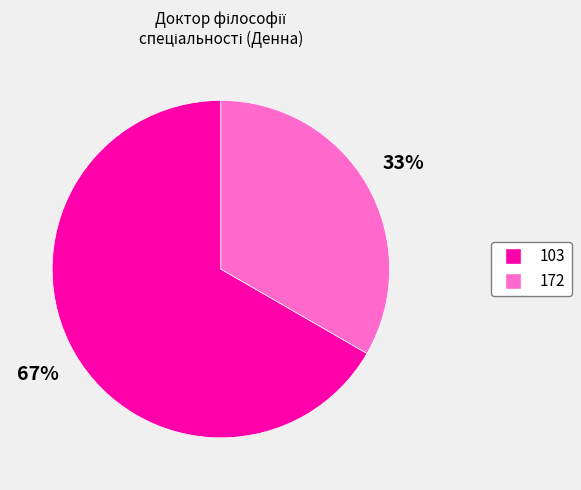

Which slice is the largest?

103